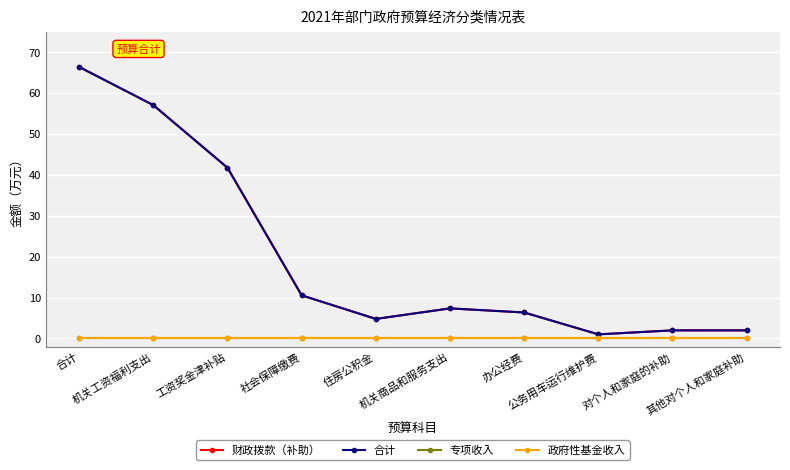

What is the difference between the 财政拨款（补助） values at 其他对个人和家庭补助 and 公务用车运行维护费?

1.0